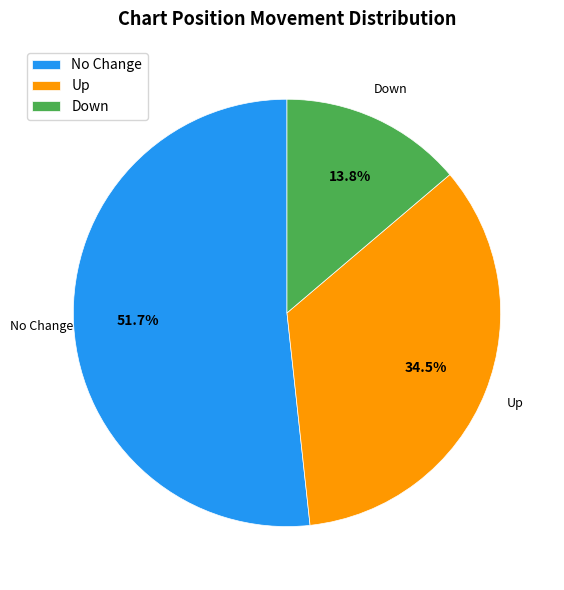

How many slices are in this pie chart?

3